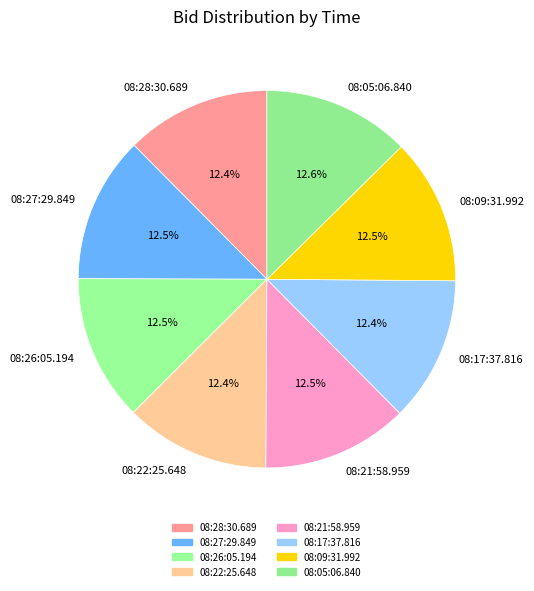

What portion of the pie excludes 08:28:30.689?

87.6%